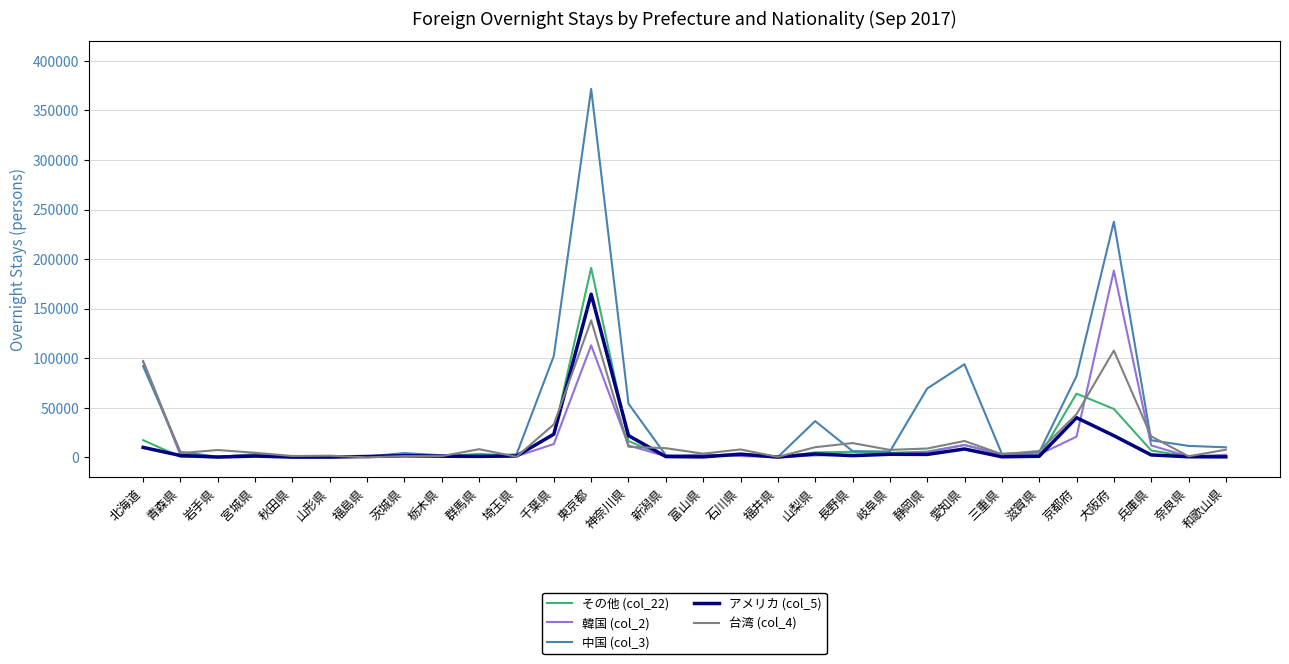

At which category is the sum across all series the highest?

東京都